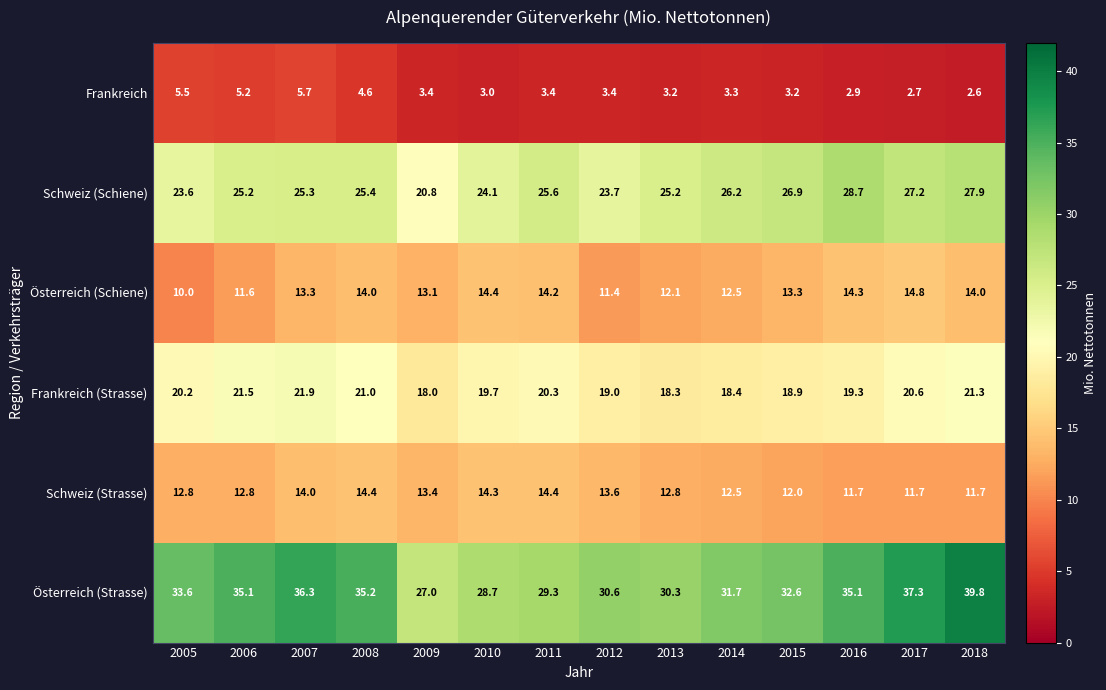

At 2012, list the series in order from smallest to largest.

Frankreich, Österreich (Schiene), Schweiz (Strasse), Frankreich (Strasse), Schweiz (Schiene), Österreich (Strasse)